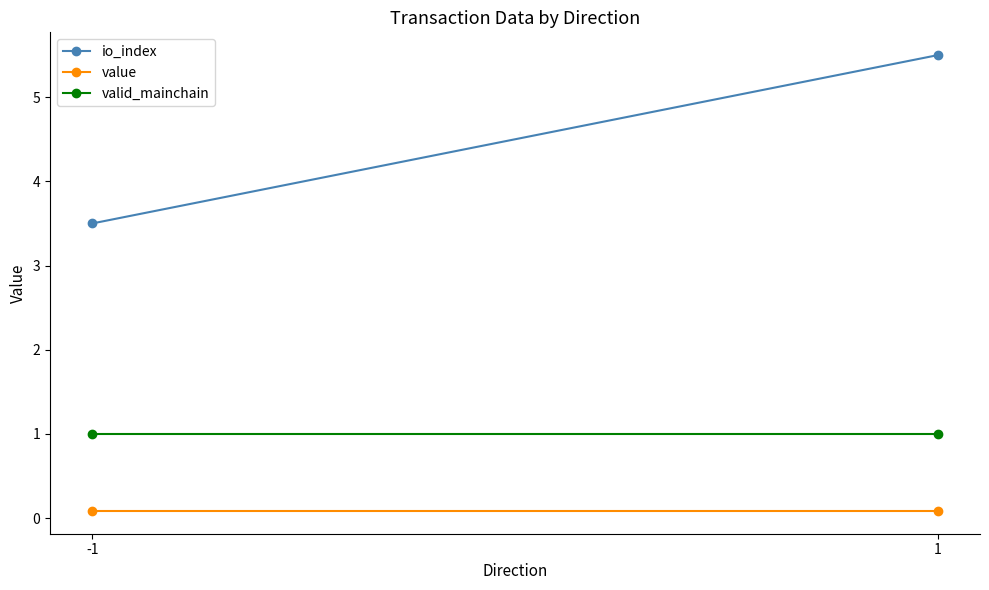

Reading right to left, list all the values displayed in this chart.

io_index: 5.5	3.5
value: 0.1	0.1
valid_mainchain: 1.0	1.0